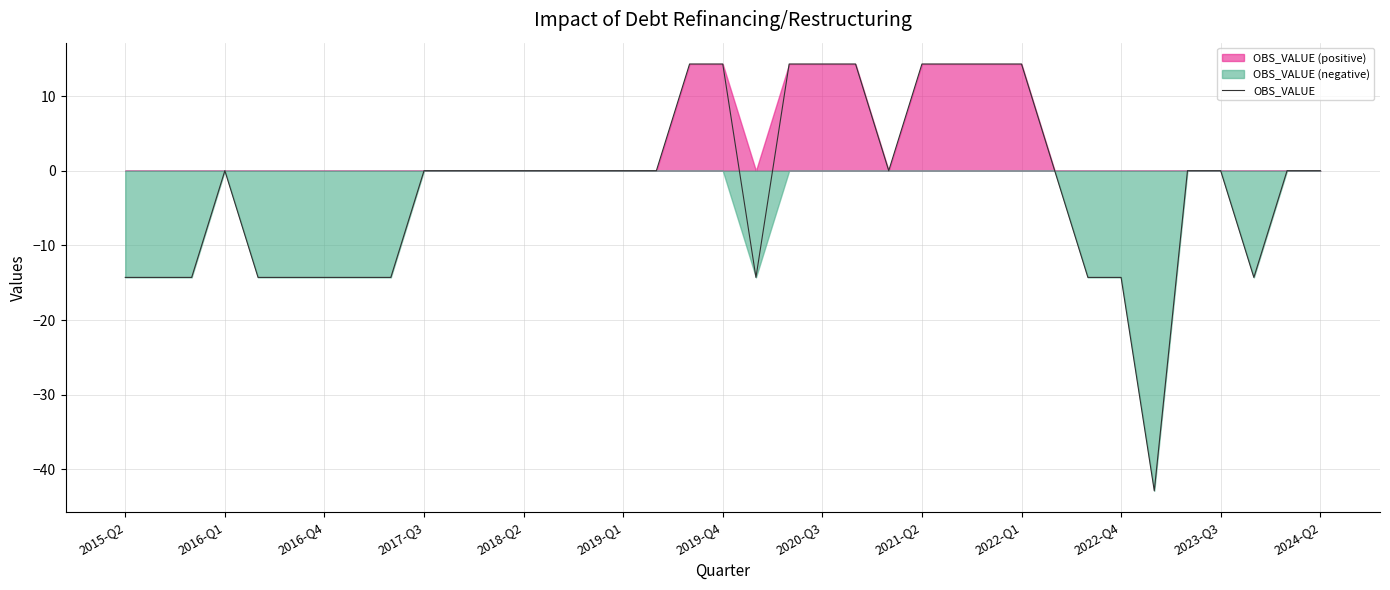

What is the lowest value of the OBS_VALUE series?

-42.9